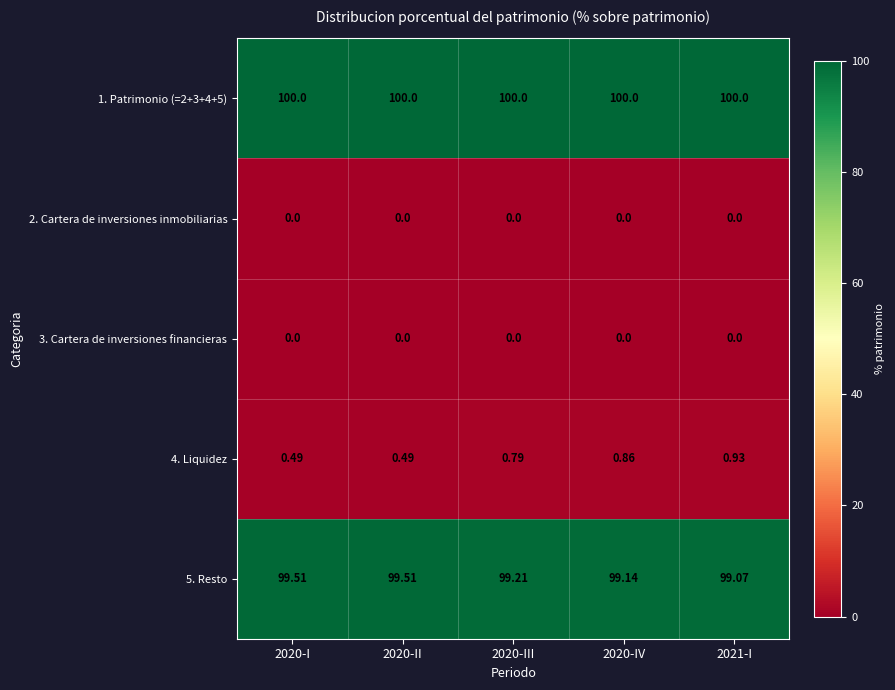

Count the number of categories in the chart.

5